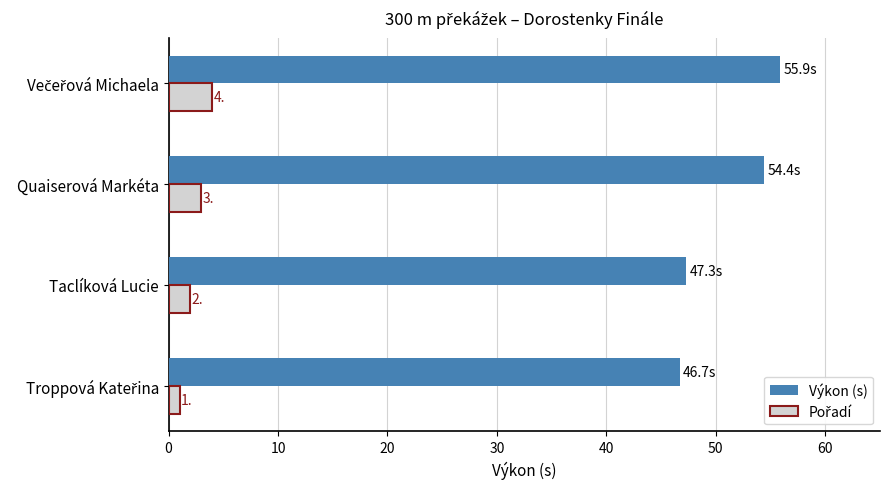

Which series has the largest range (max minus min)?

Výkon (s)